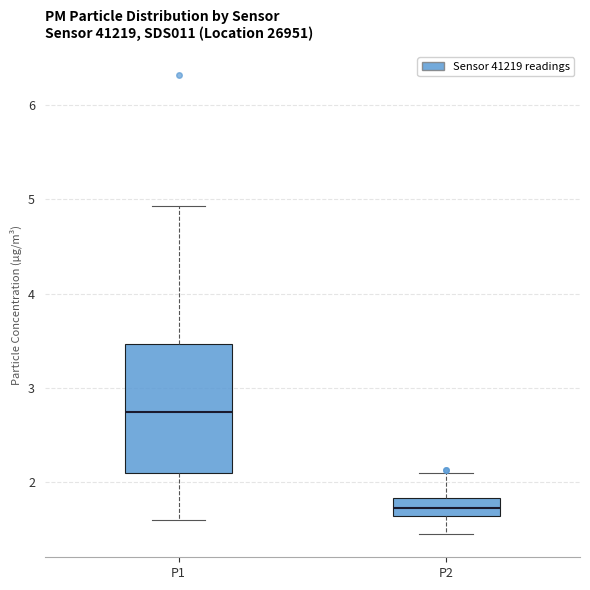

Reading left to right, read every box against the y-axis: the position of its median line, the range the box covers, and the ends of its whiskers. The values are not printed on the chart, so give them approximately, as read against the axis.

P1: median 2.8, box 2.1 to 3.5, whiskers 1.6 to 4.9
P2: median 1.7, box 1.6 to 1.8, whiskers 1.5 to 2.1